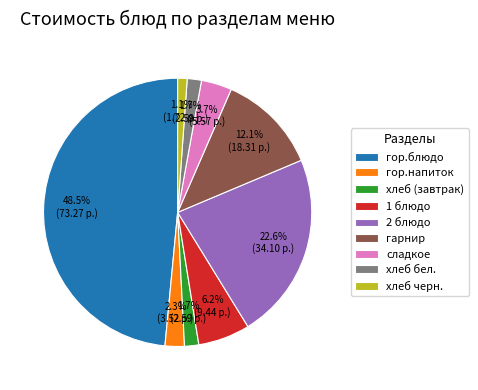

Combined, do 2 блюдо and хлеб (завтрак) account for over 50%?

No